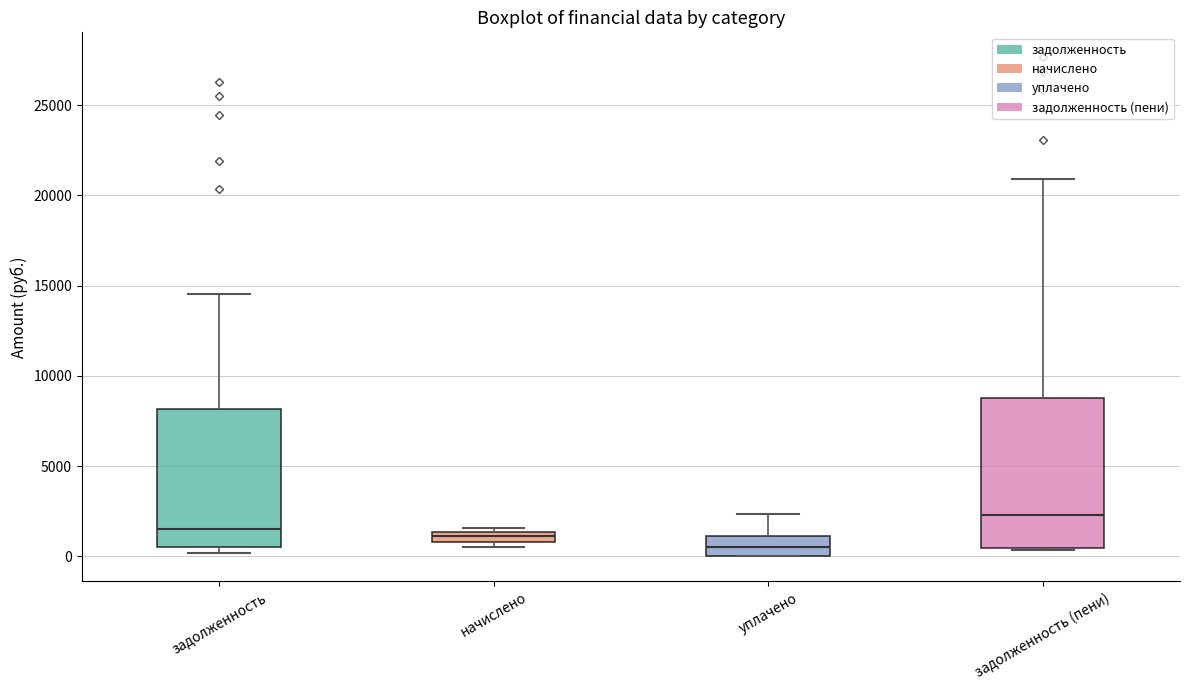

Which box is the tallest, from its lower edge to its upper edge?

задолженность (пени)